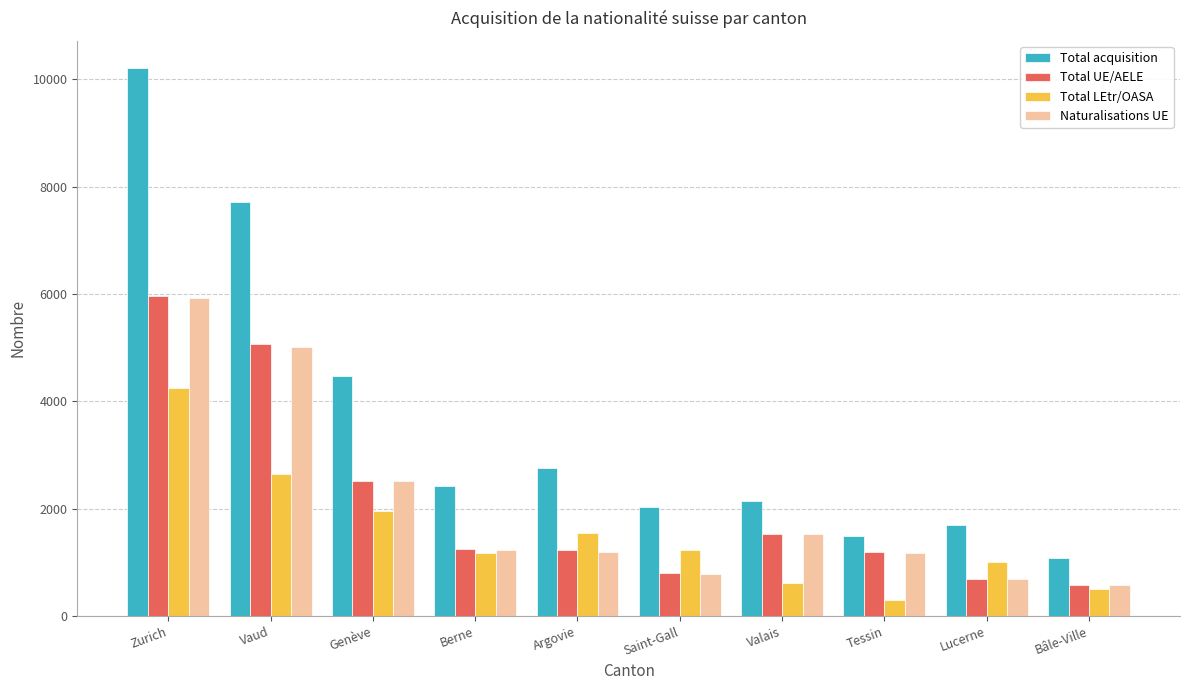

Is the value of Total LEtr/OASA at Vaud greater than the value of Total acquisition at Zurich?

No